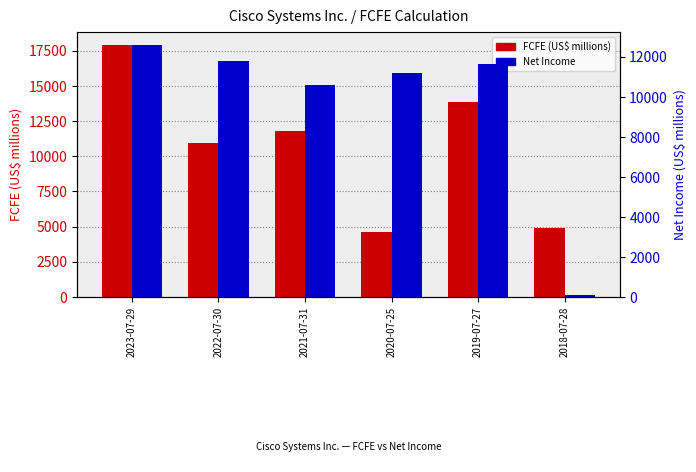

What is the approximate value of FCFE (US$ millions) at 2018-07-28, to the nearest 10?

4890